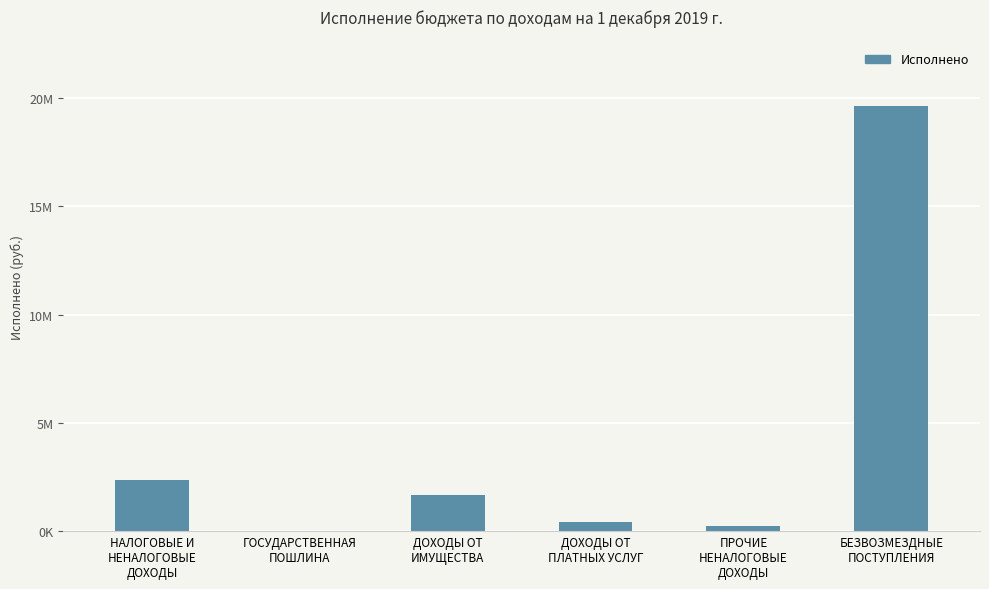

What is the difference between the second highest and minimum values?

2345972.1